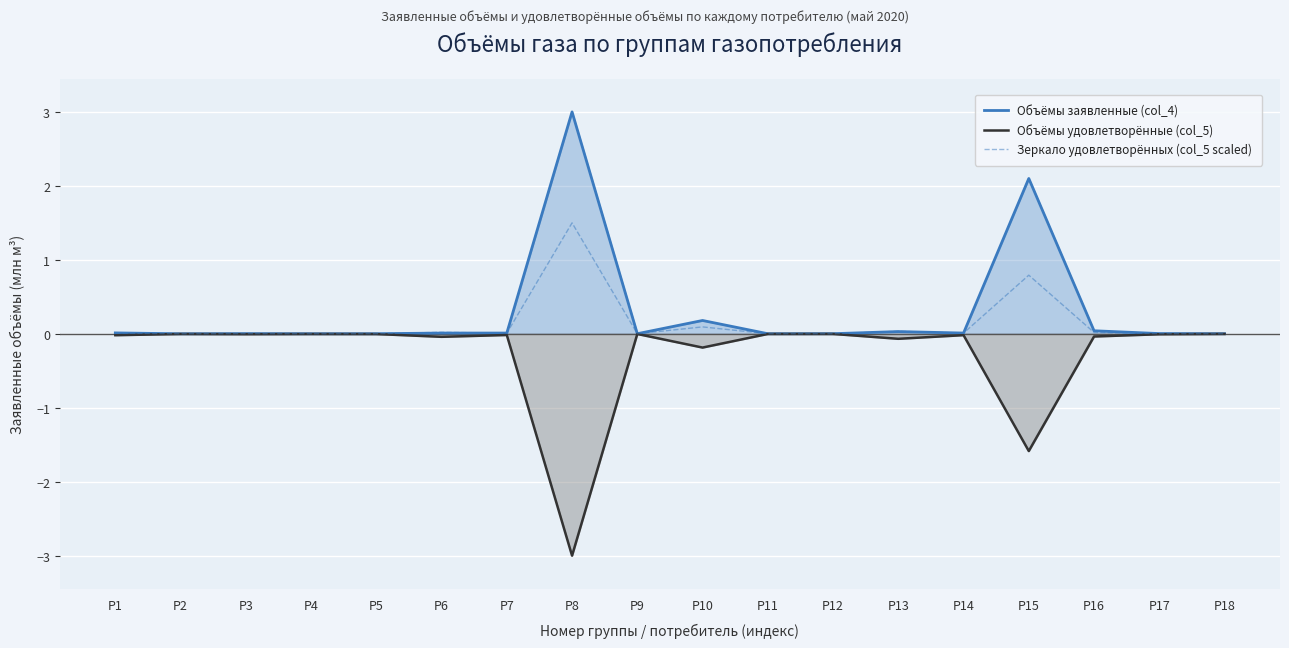

What is the difference between the maximum and second lowest values in the Объёмы удовлетворённые (col_5) series?

1.6